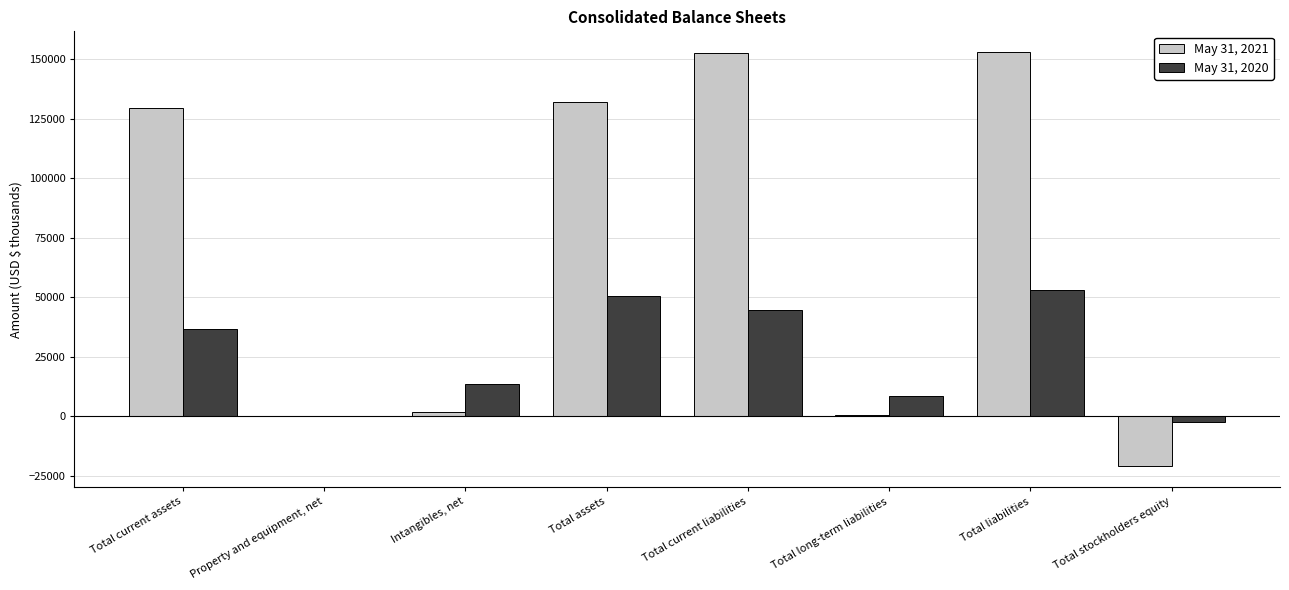

Is it true that May 31, 2020 equals 8494 at Total long-term liabilities?

True